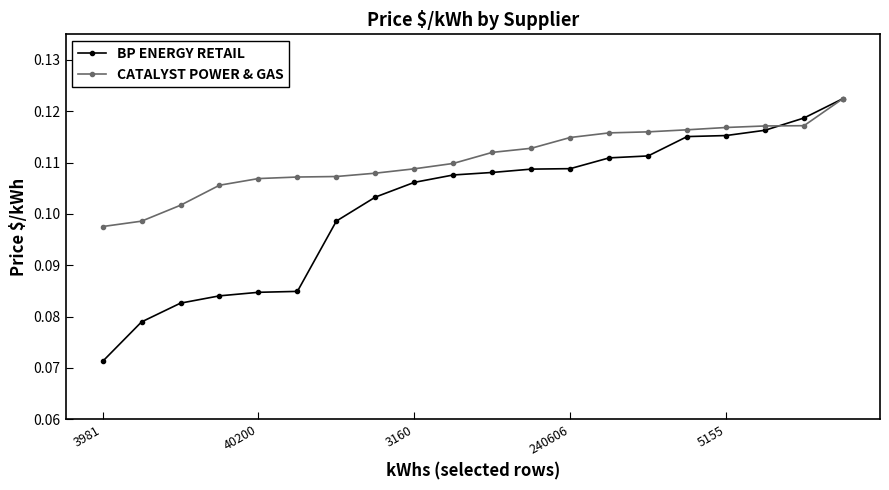

Count the CATALYST POWER & GAS values in the range 0 to 1.

20